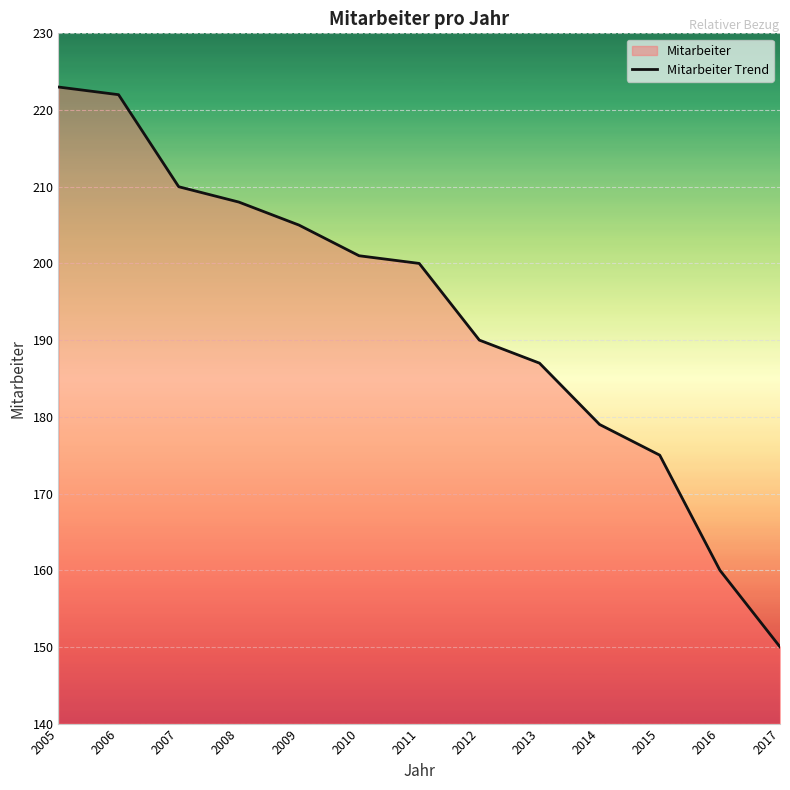

How many series are shown in this chart?

1